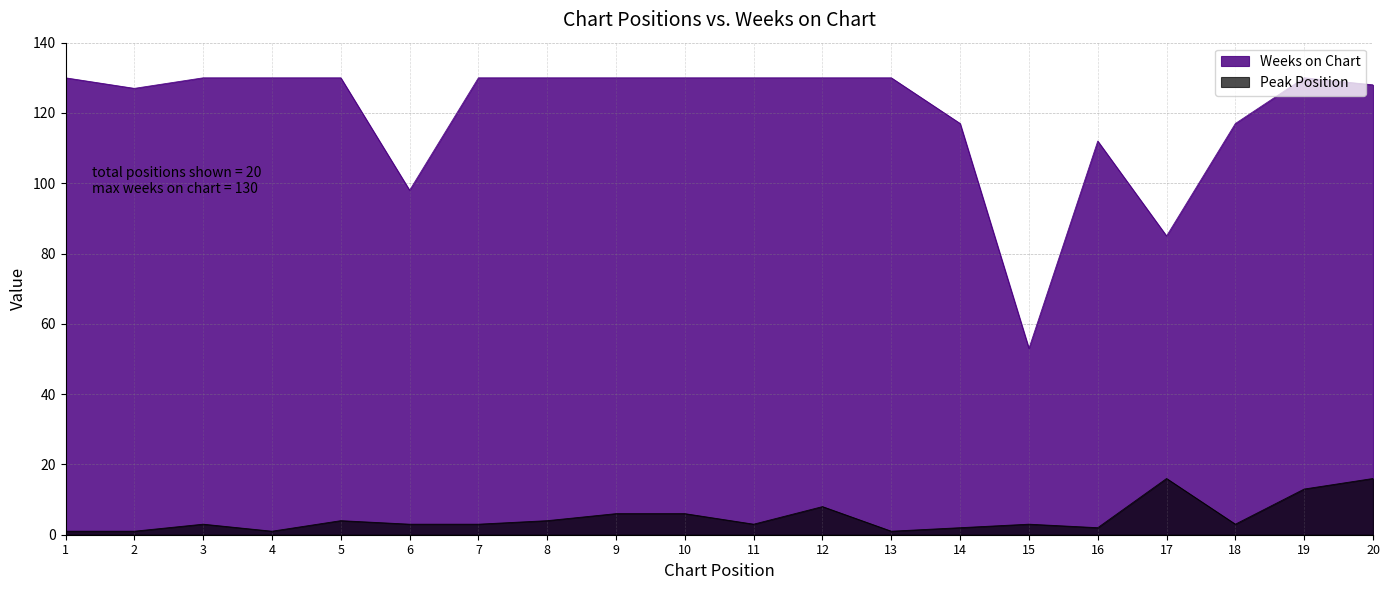

At which category is the sum across all series the highest?

20